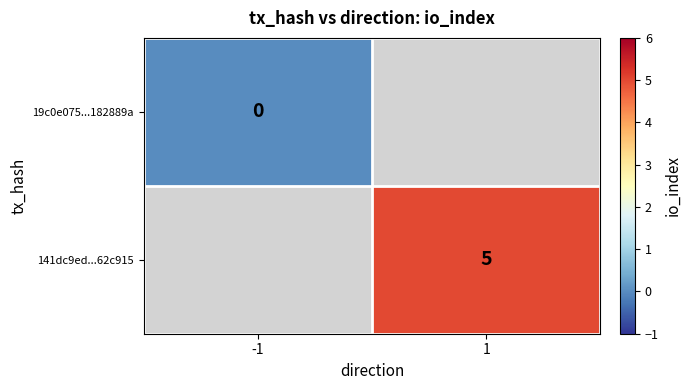

Is the value of 19c0e075...182889a at -1 greater than the value of 141dc9ed...62c915 at 1?

No